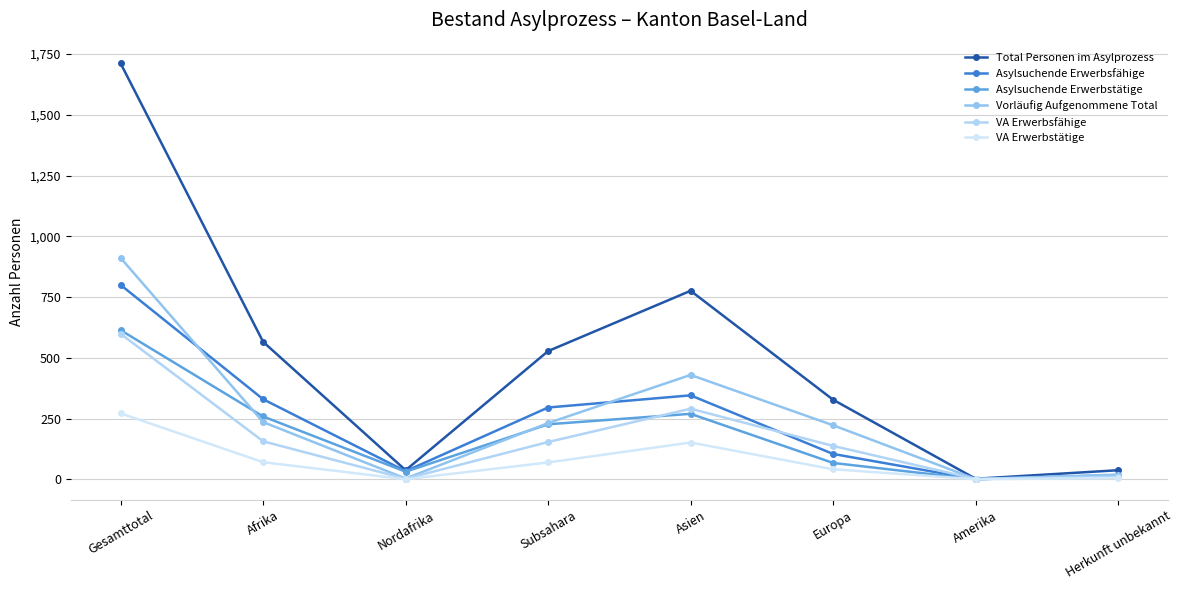

At which category does Total Personen im Asylprozess reach its first local valley?

Nordafrika